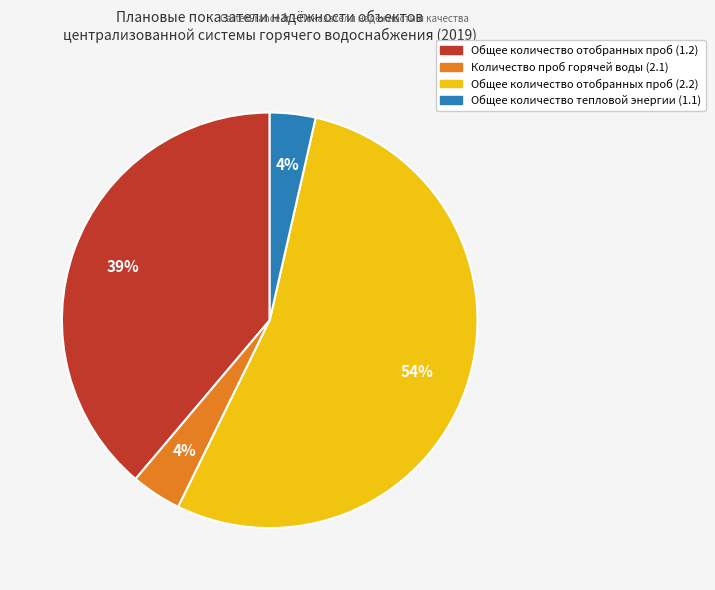

To the nearest percent, what is the difference between the Общее количество тепловой энергии (1.1) and Общее количество отобранных проб (2.2) slice percentages?

50%